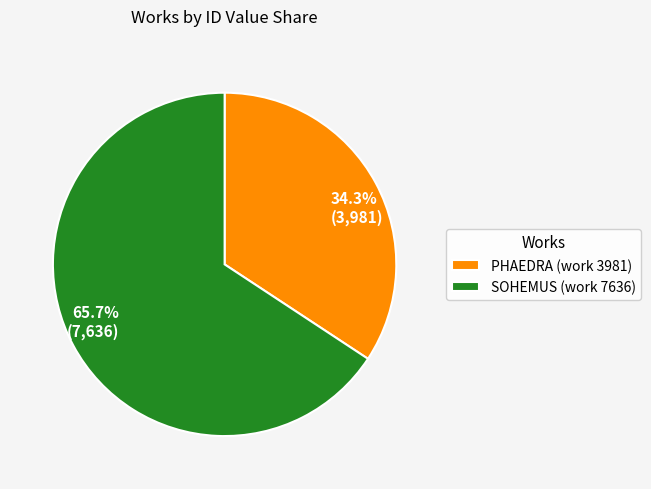

What is the largest slice in the pie chart?

SOHEMUS (work 7636)